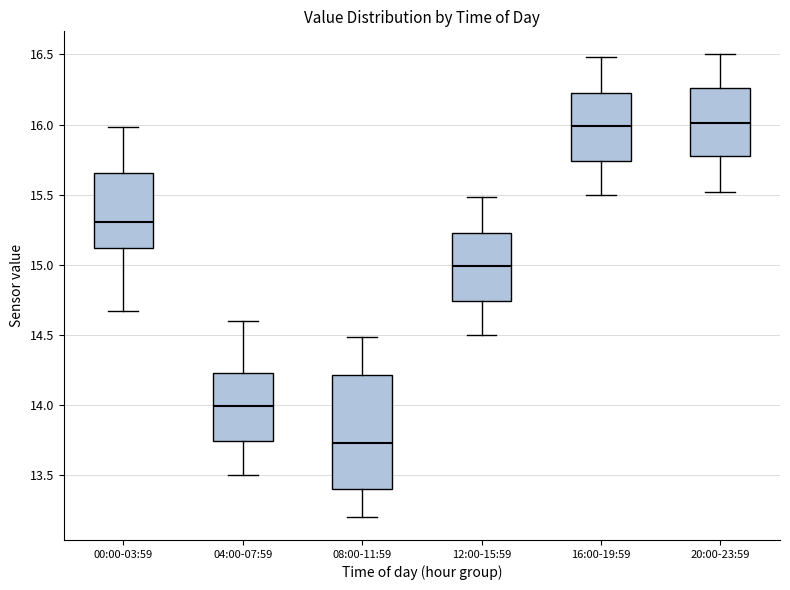

Reading left to right, transcribe this box plot: for each box, give where its median line is, the range the box spans, and where its two whiskers end, as read against the y-axis. The values are not printed on the chart, so give them approximately, as read against the axis.

00:00-03:59: median 15.30, box 15.10 to 15.65, whiskers 14.65 to 16.00
04:00-07:59: median 14.00, box 13.75 to 14.25, whiskers 13.50 to 14.60
08:00-11:59: median 13.75, box 13.40 to 14.20, whiskers 13.20 to 14.50
12:00-15:59: median 15.00, box 14.75 to 15.25, whiskers 14.50 to 15.50
16:00-19:59: median 16.00, box 15.75 to 16.25, whiskers 15.50 to 16.50
20:00-23:59: median 16.00, box 15.75 to 16.25, whiskers 15.50 to 16.50